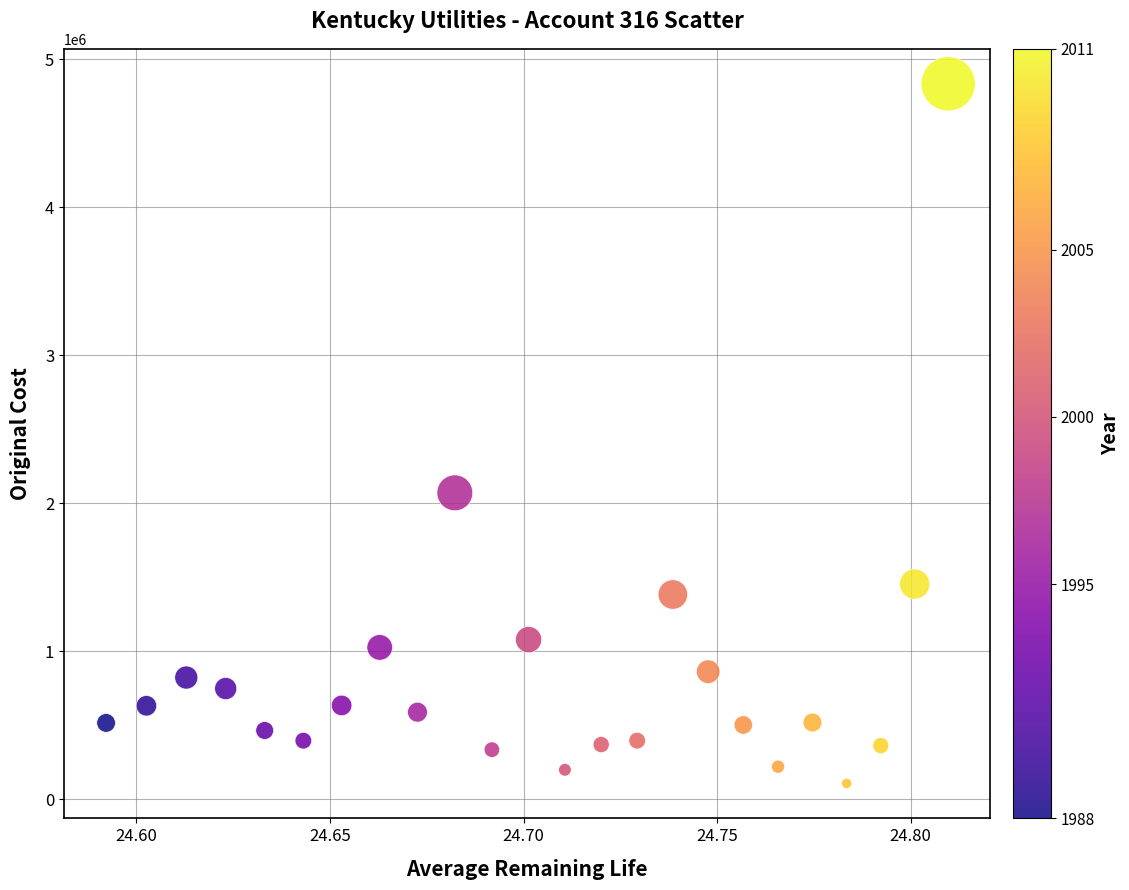

What is the range of Y values (max minus min)?

4724956.7